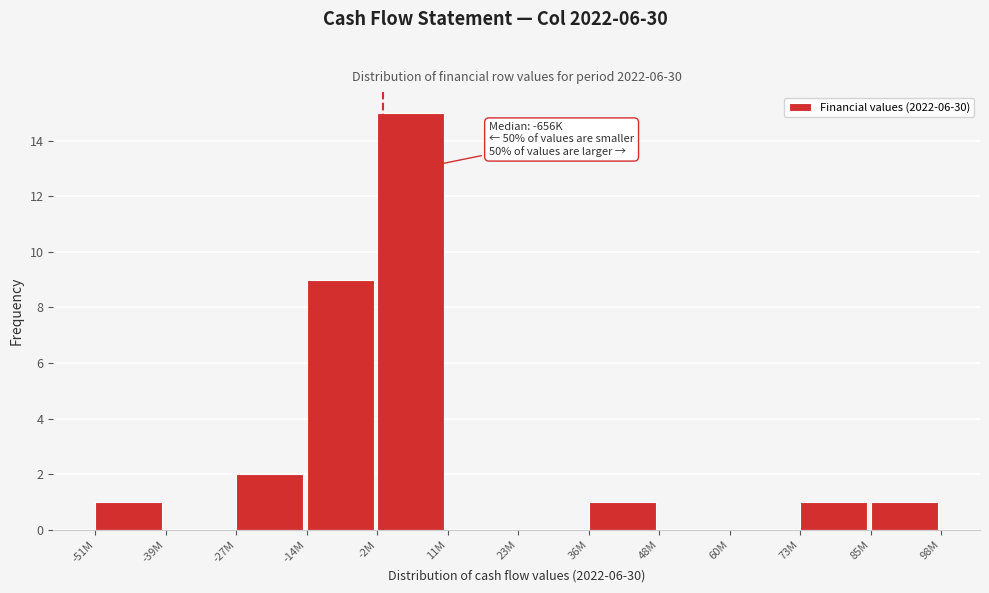

Reading right to left, transcribe all the data shown in this chart.

85M=1	73M=1	60M=0	48M=0	36M=1	23M=0	11M=0	-2M=15	-14M=9	-27M=2	-39M=0	-51M=1